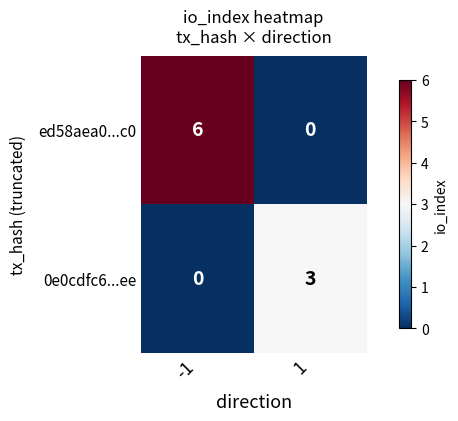

Between -1 and 1, which series saw the biggest shift?

ed58aea0...c0